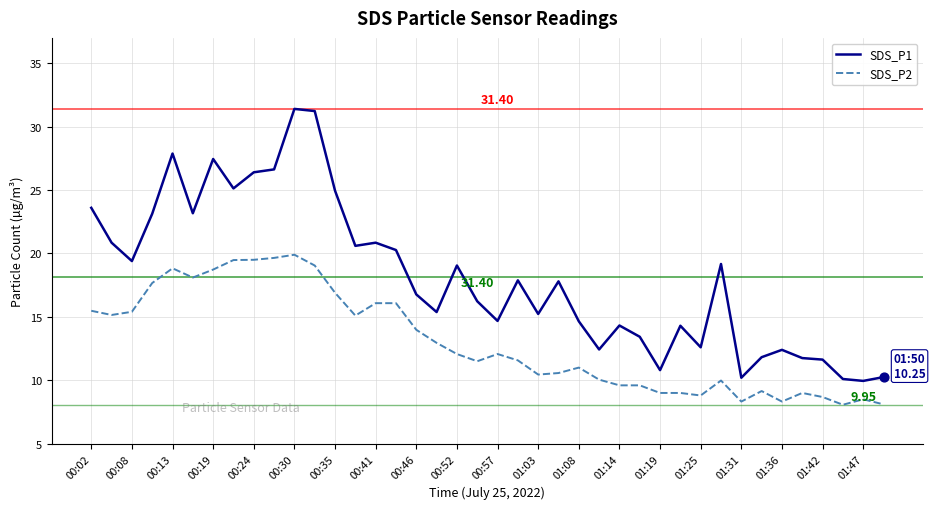

Which series has the largest range (max minus min)?

SDS_P1